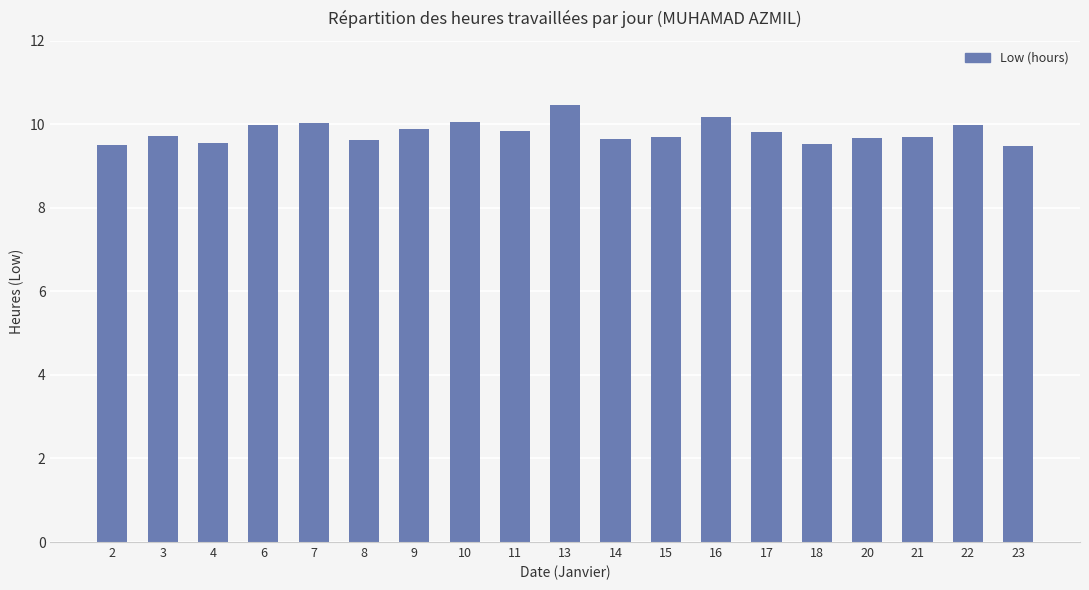

What is the ratio of the value at 20 to the value at 6?

1.0